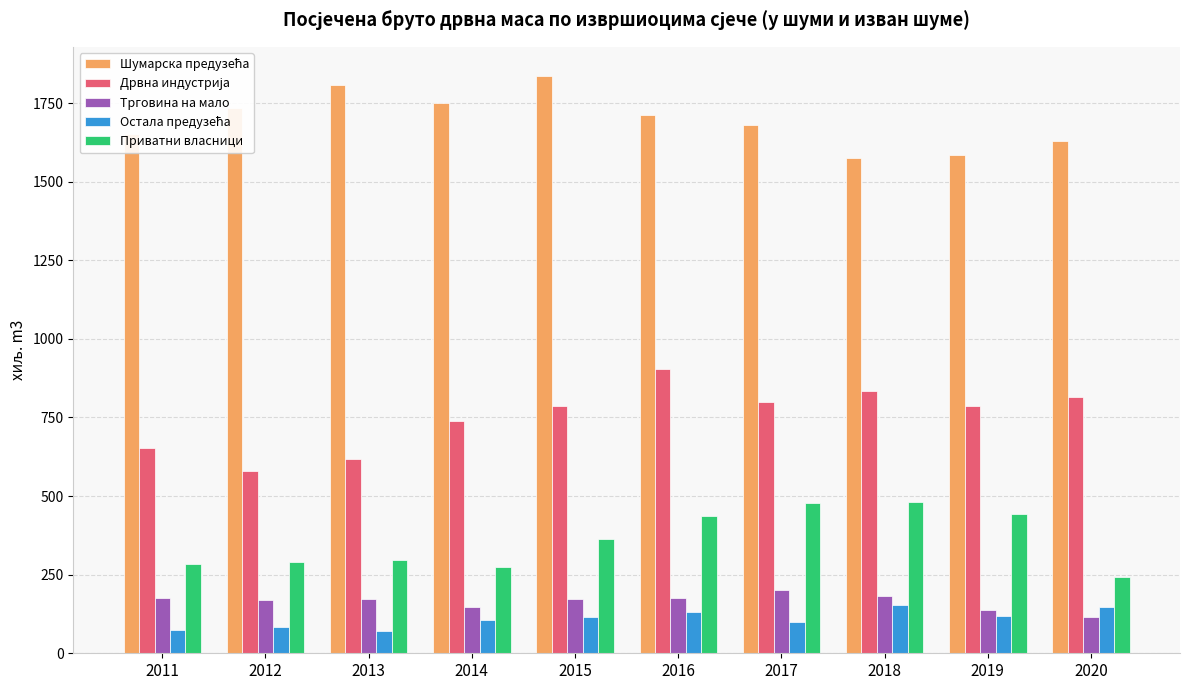

What is the minimum value shown in the chart?

70